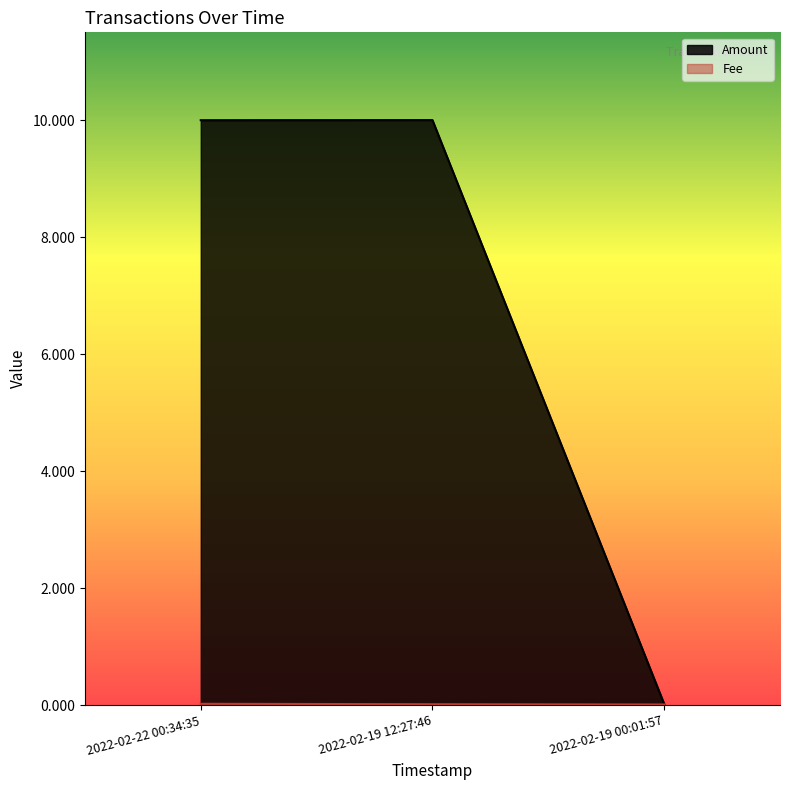

Which has a higher value, 2022-02-19 12:27:46 or 2022-02-19 00:01:57?

2022-02-19 12:27:46